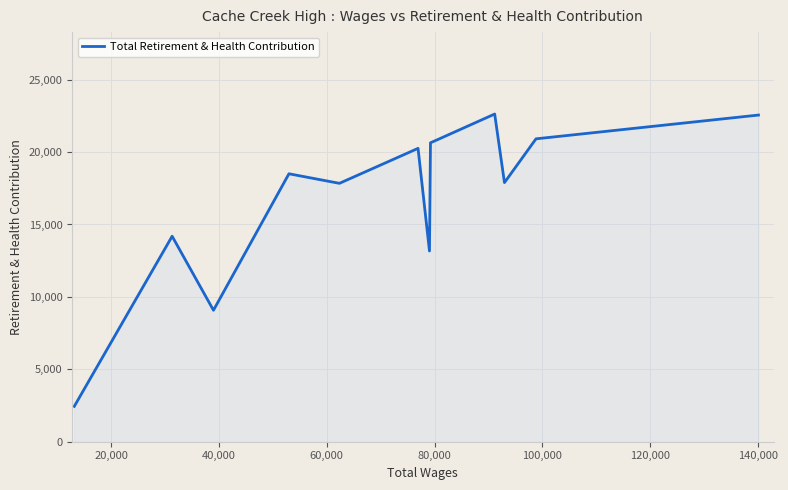

What is the maximum value shown in the chart?

22629